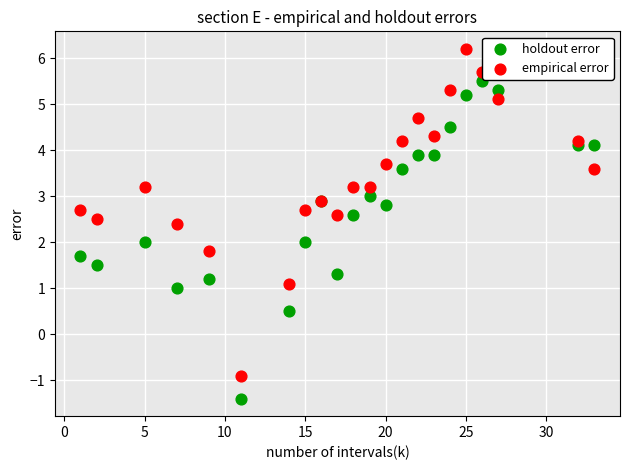

Which series has the largest Y range (max minus min)?

empirical error